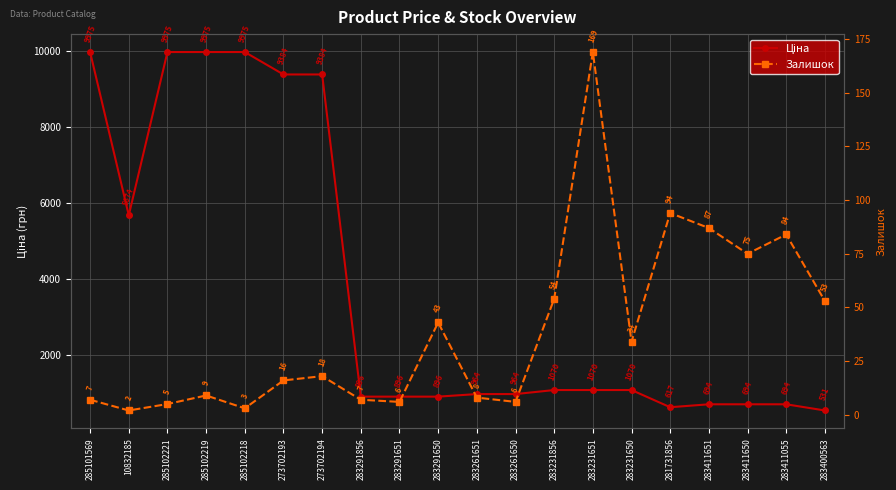

At which label is Залишок closest to 85?

283411055